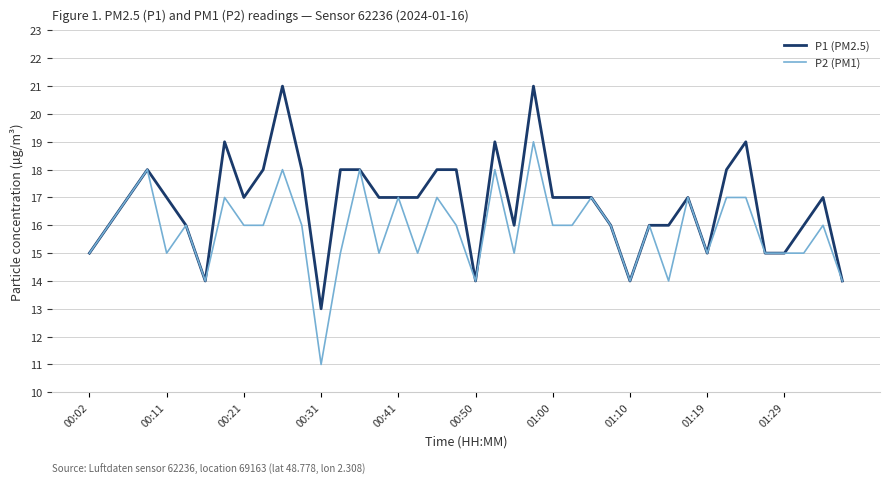

Which series has the largest total across all categories?

P1 (PM2.5)